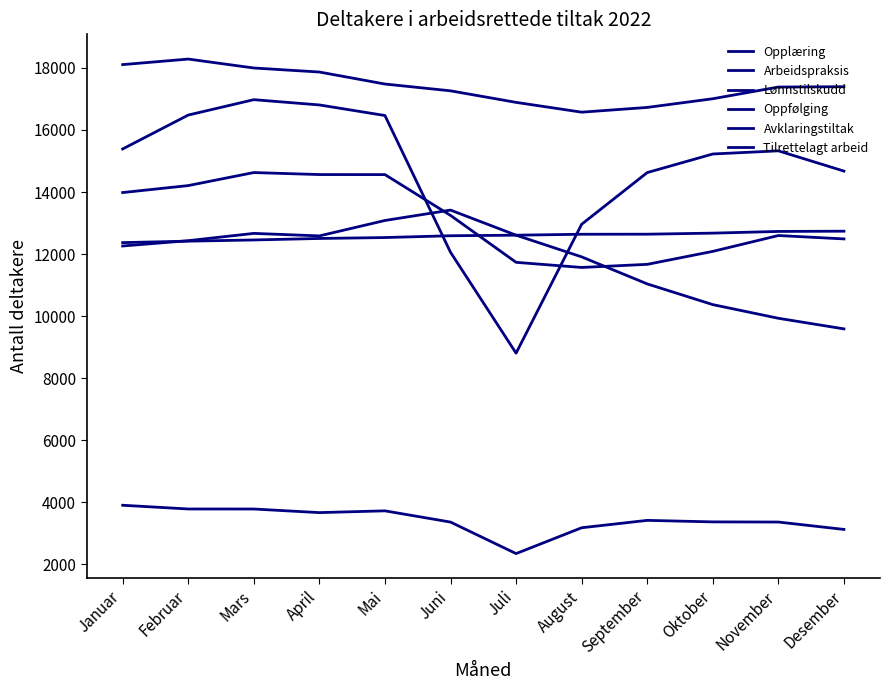

The value of Arbeidspraksis at August is 11568. True or false?

True